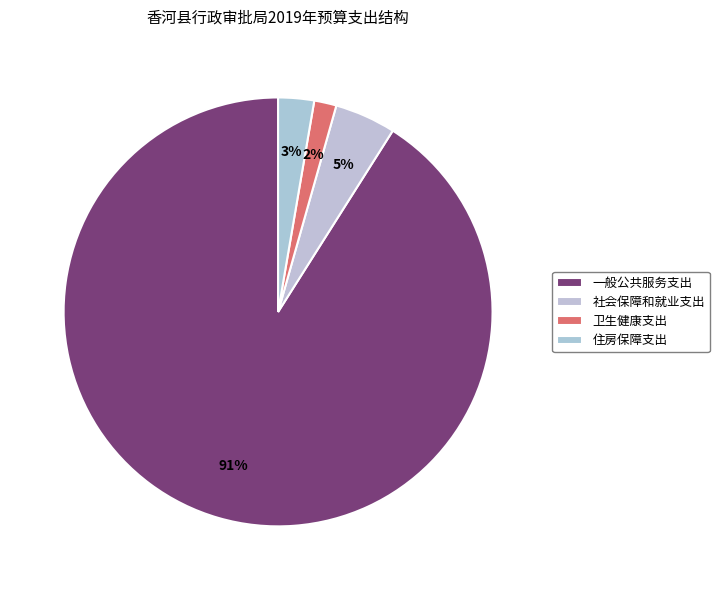

To the nearest percent, what portion does 一般公共服务支出 represent?

91%